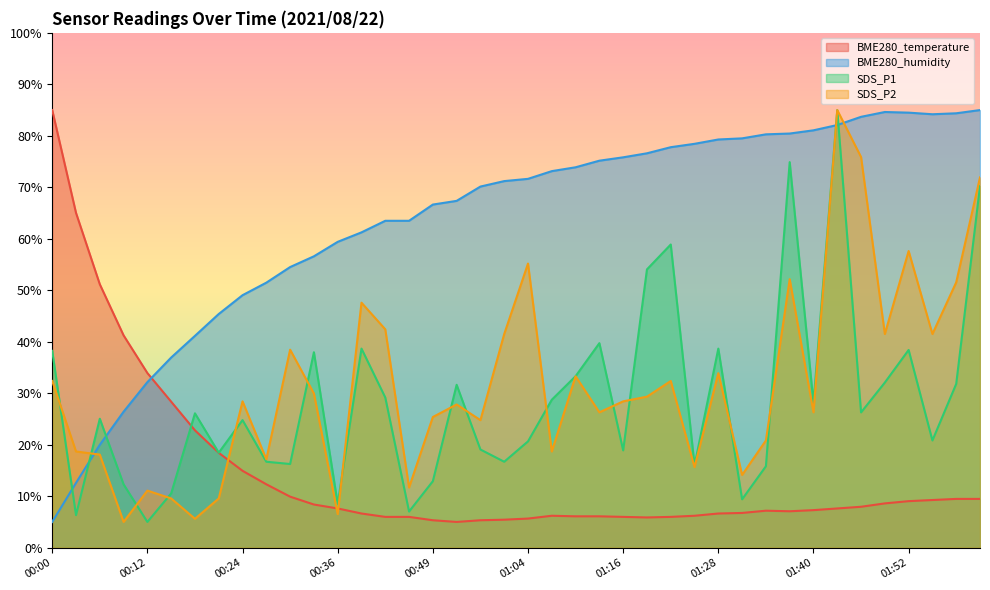

What is the spread (max minus min) of values at 00:24?

34.1